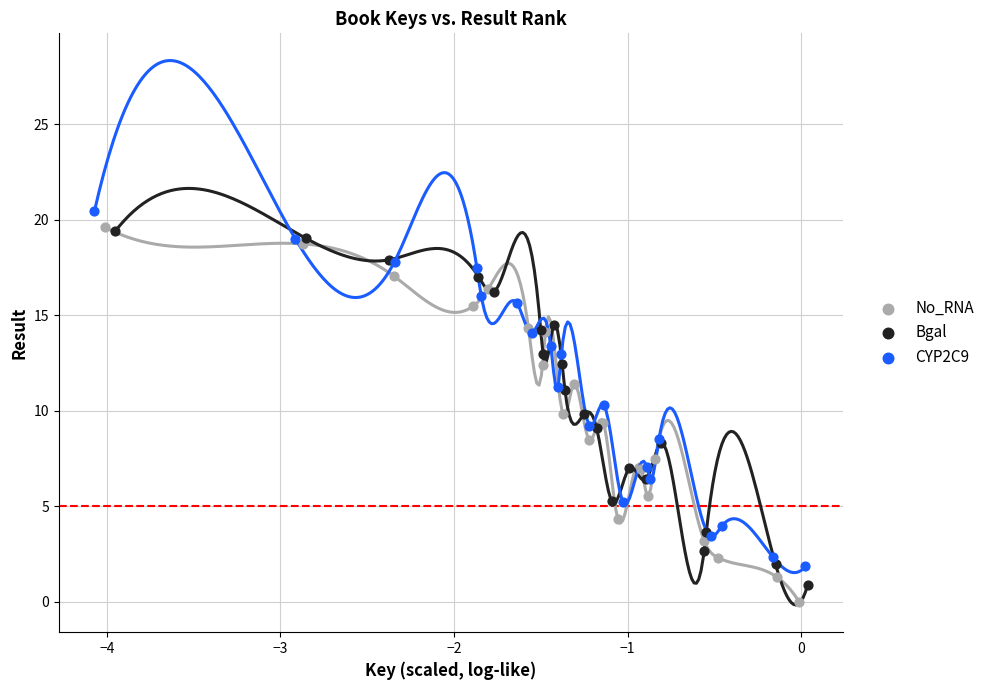

Which series has the largest Y range (max minus min)?

No_RNA